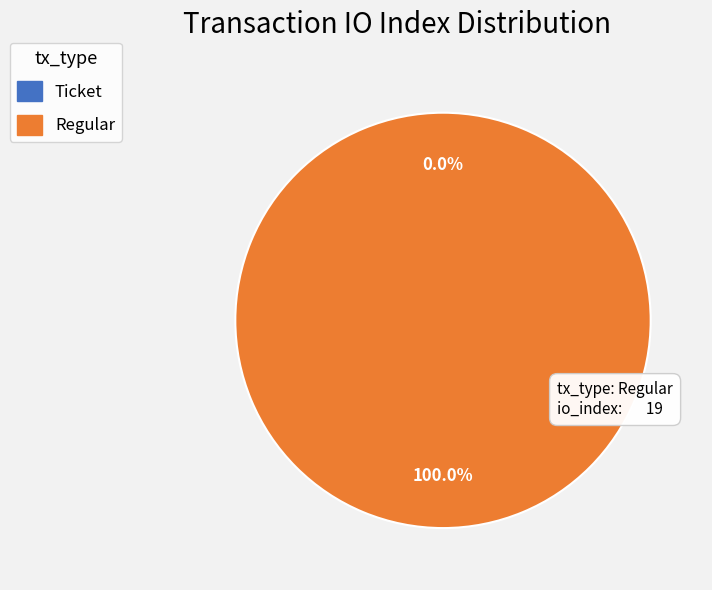

How many slices are in this pie chart?

2